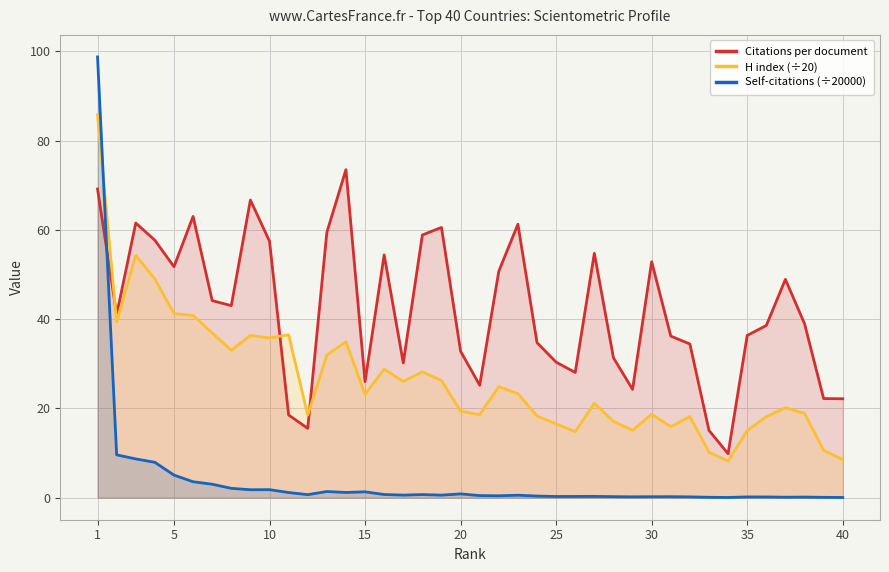

What is the greatest value displayed?

98.8